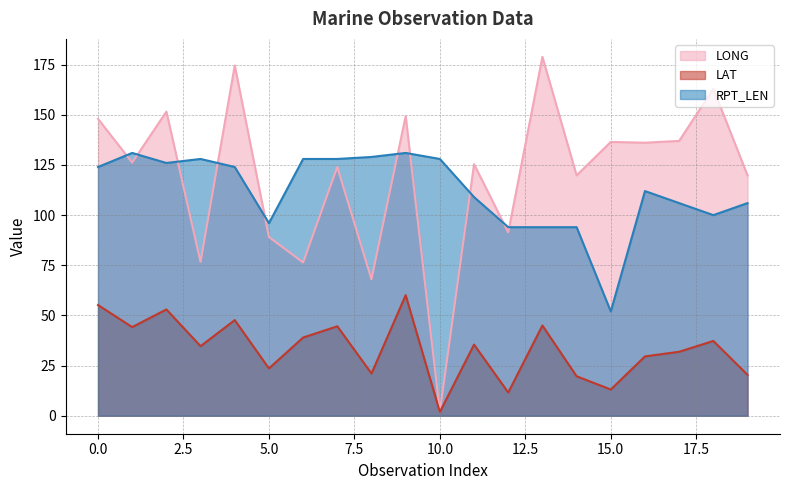

What is the value of the LAT point at the 9th from the left?

21.1